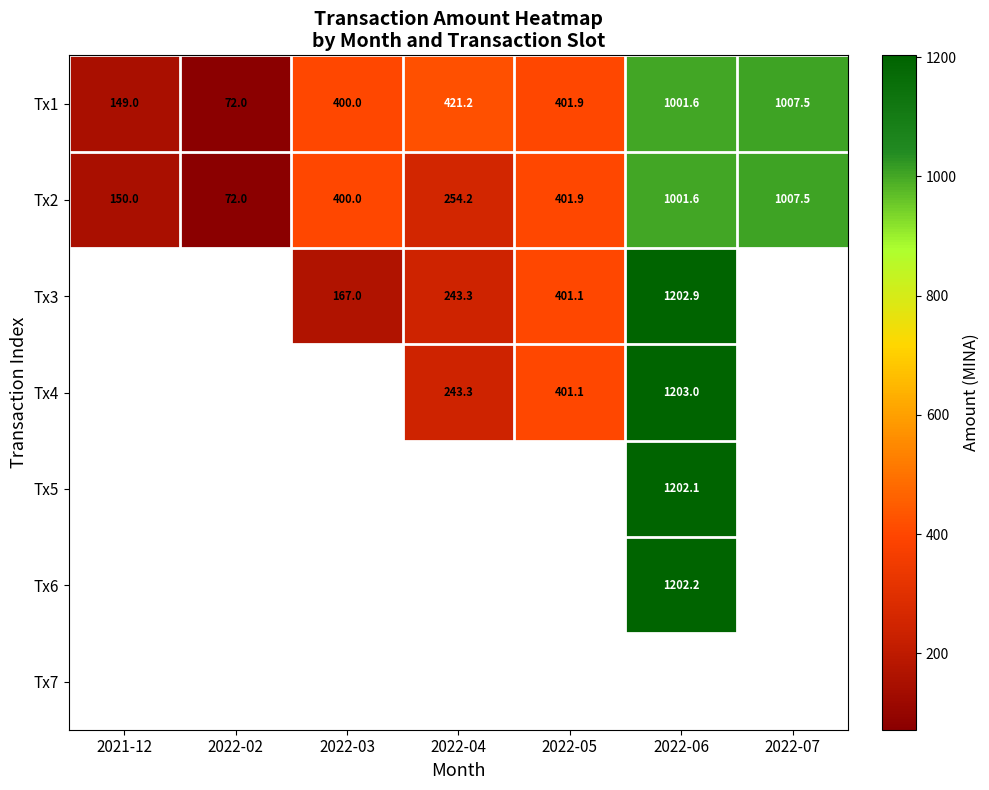

What is the difference between the highest and lowest values at 2022-03?

233.0